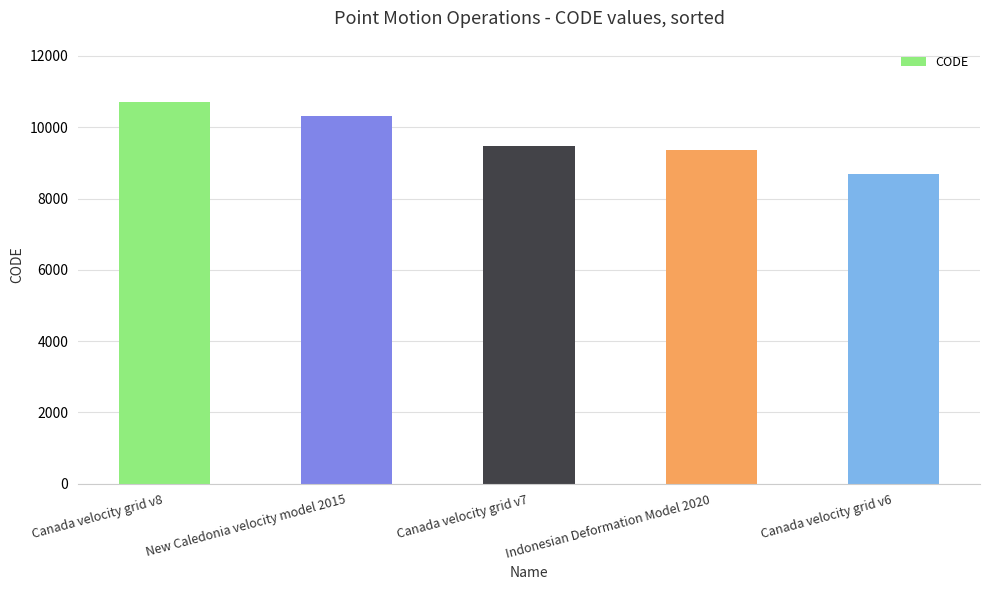

List the labels in order of value, largest first.

Canada velocity grid v8, New Caledonia velocity model 2015, Canada velocity grid v7, Indonesian Deformation Model 2020, Canada velocity grid v6